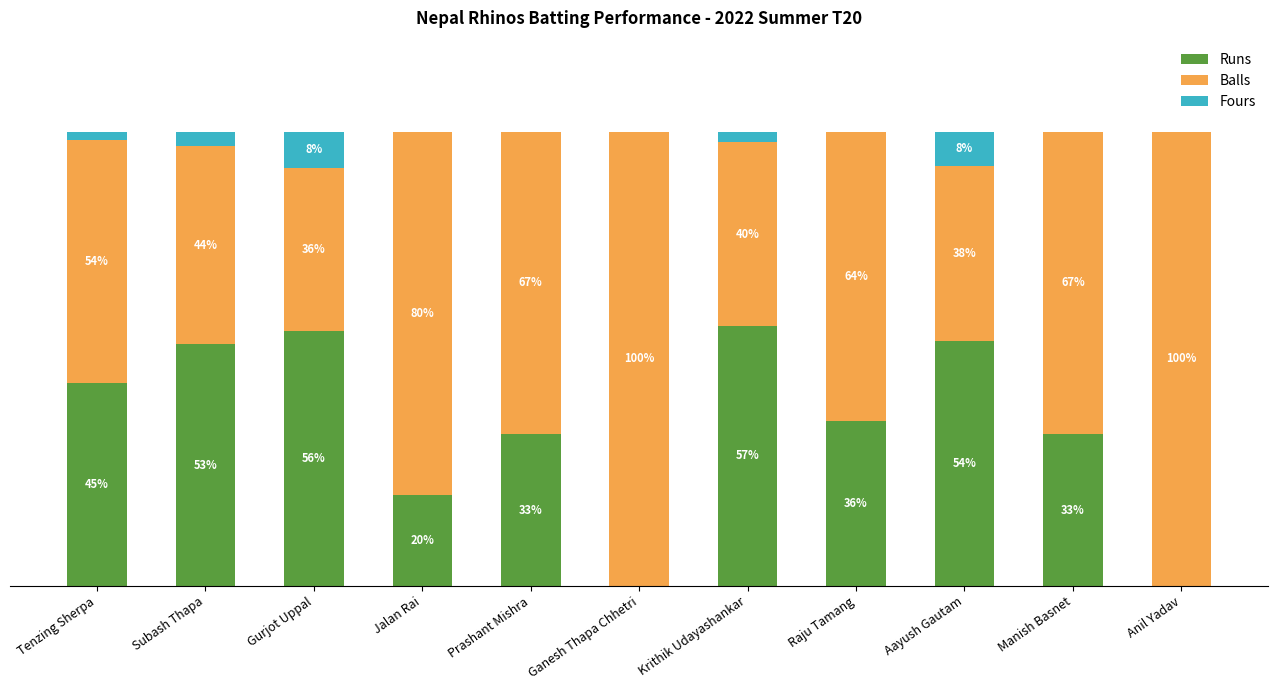

At which label does Runs reach its peak?

Krithik Udayashankar